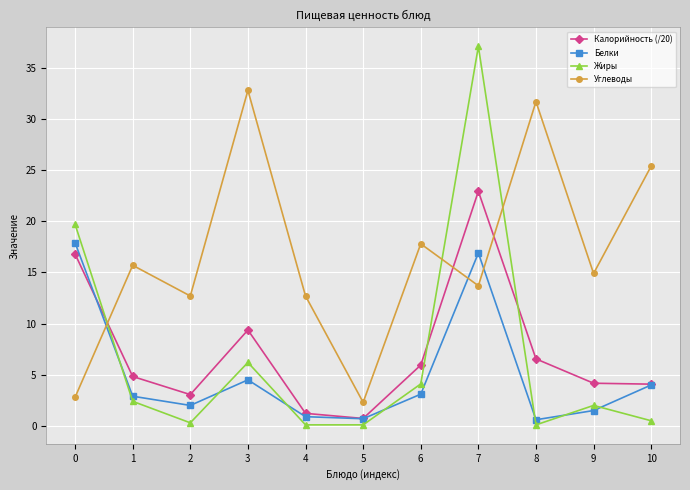

What is the lowest value of the Калорийность (/20) series?

0.7